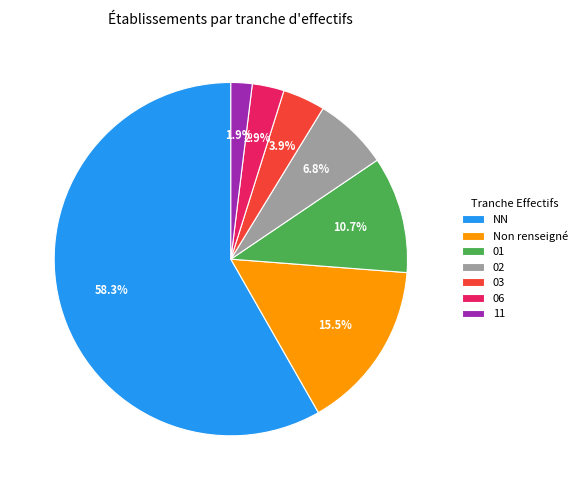

Rank the categories by value from highest to lowest.

NN, Non renseigné, 01, 02, 03, 06, 11